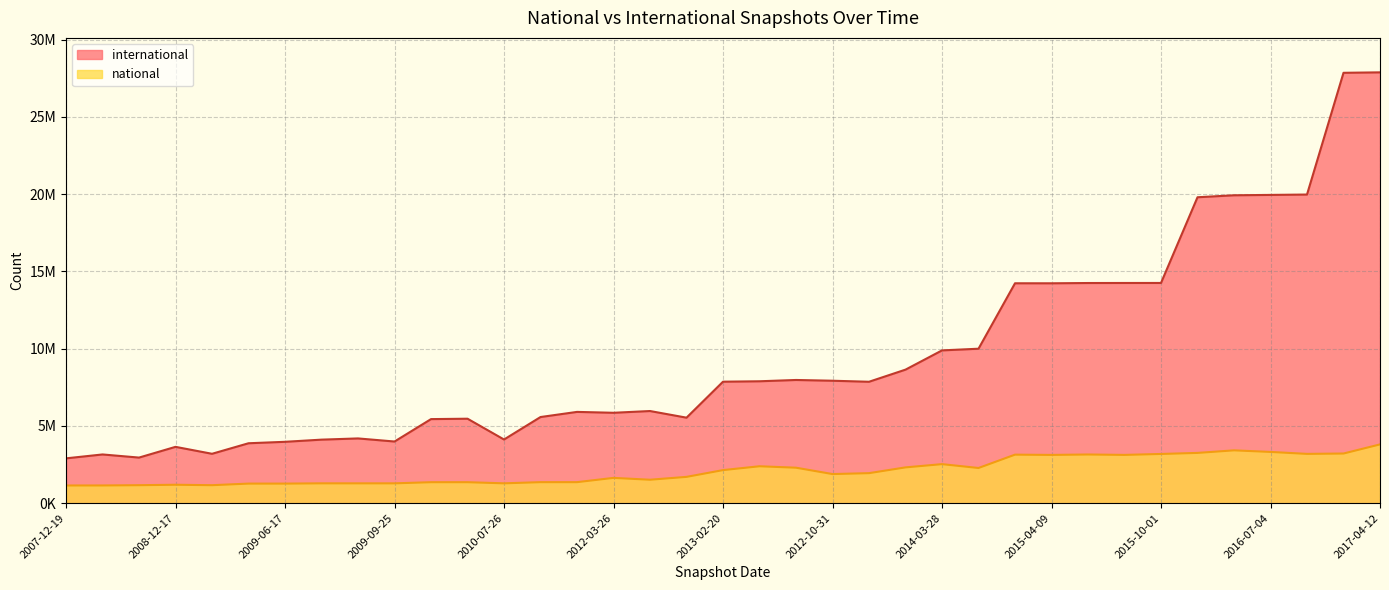

What is the value of the international point at the 12th from the left?

5465983